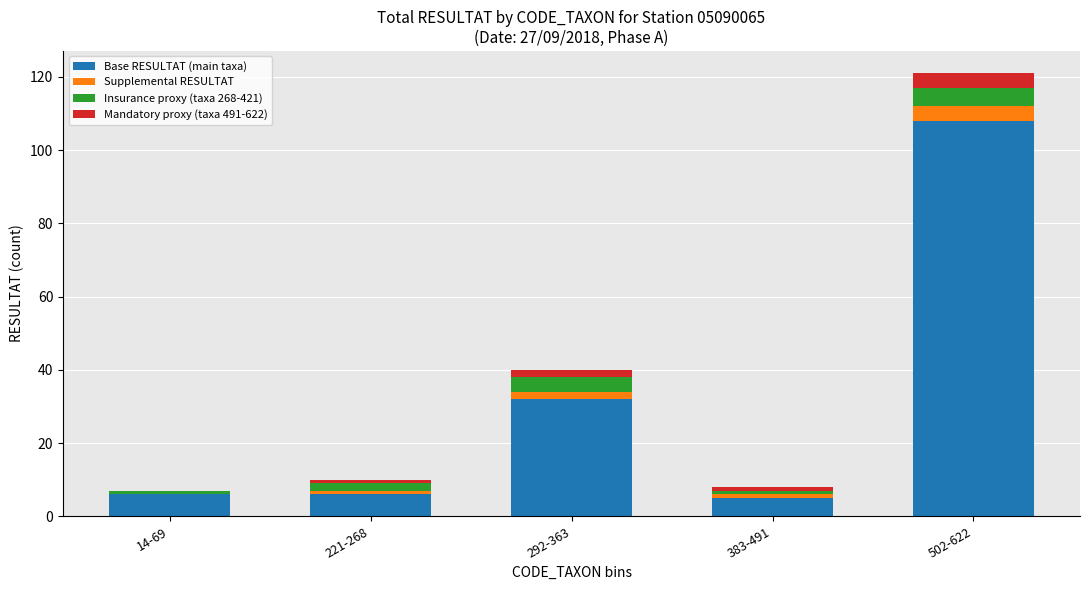

True or false: Base RESULTAT (main taxa) has a value of 11 at 221-268.

False